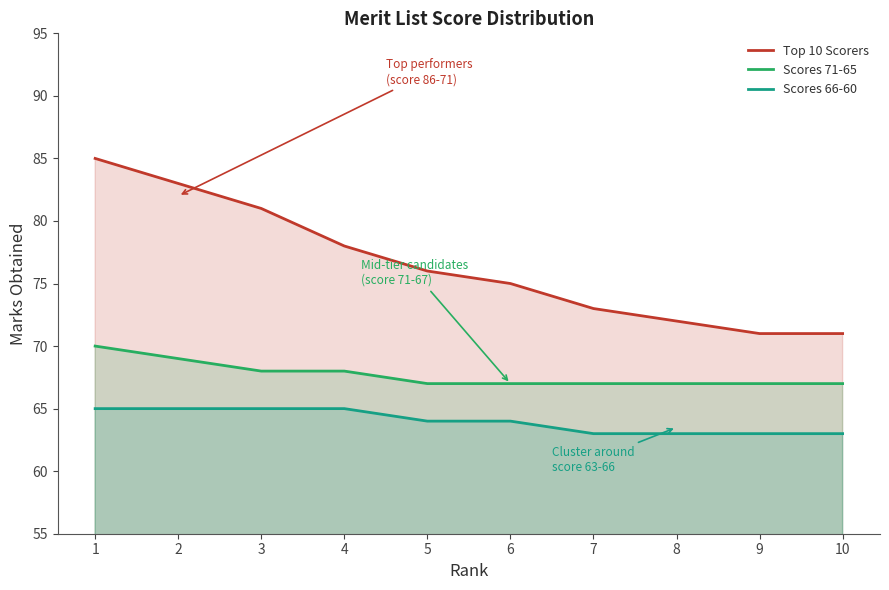

Reading left to right, transcribe all the data shown in this chart.

Top 10 Scorers: 85	83	81	78	76	75	73	72	71	71
Scores 71-65: 70	69	68	68	67	67	67	67	67	67
Scores 66-60: 65	65	65	65	64	64	63	63	63	63